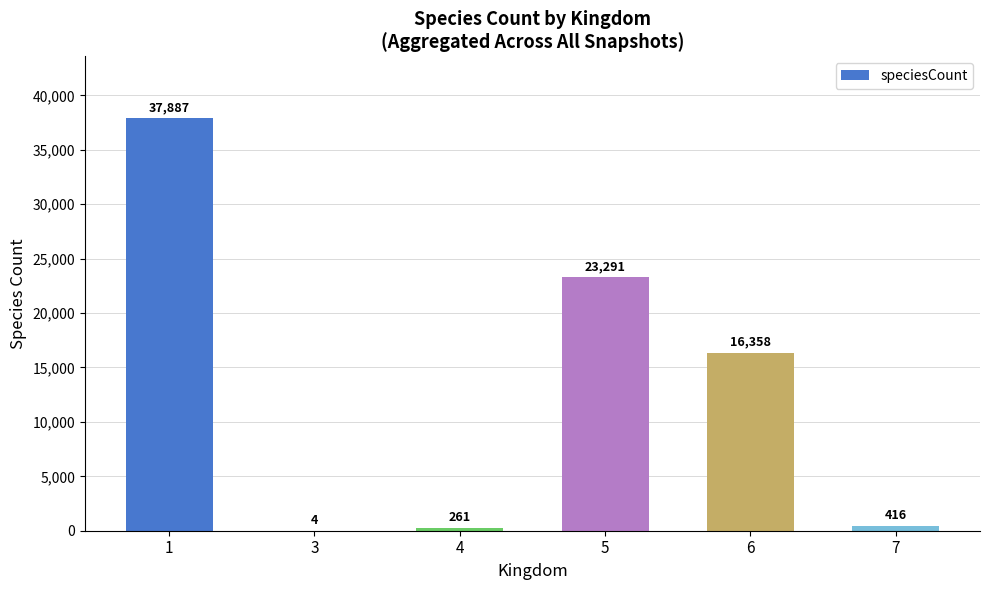

True or false: the data shows 24934 at 1.

False